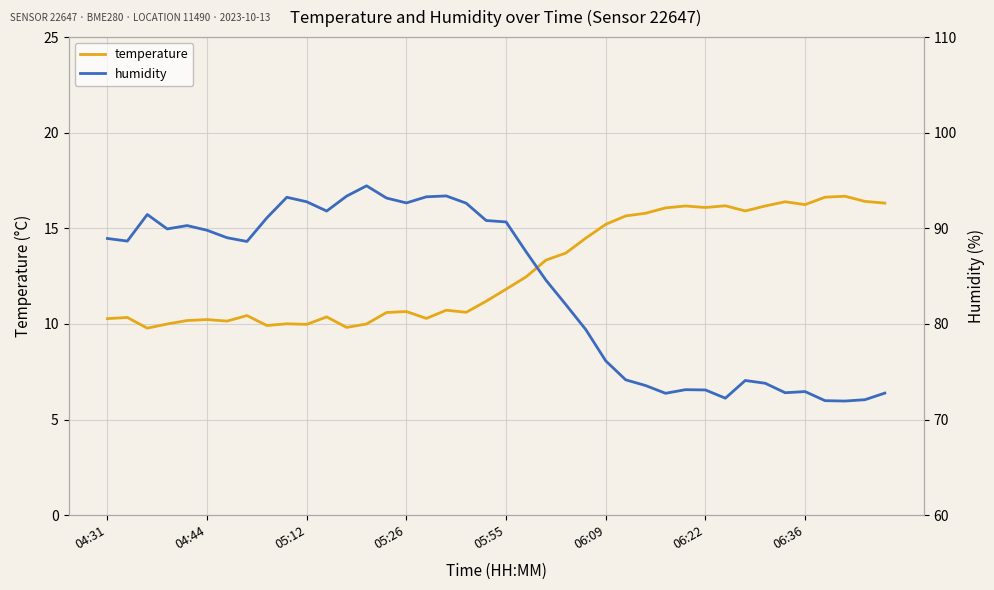

At which label does humidity first exceed 88?

04:31